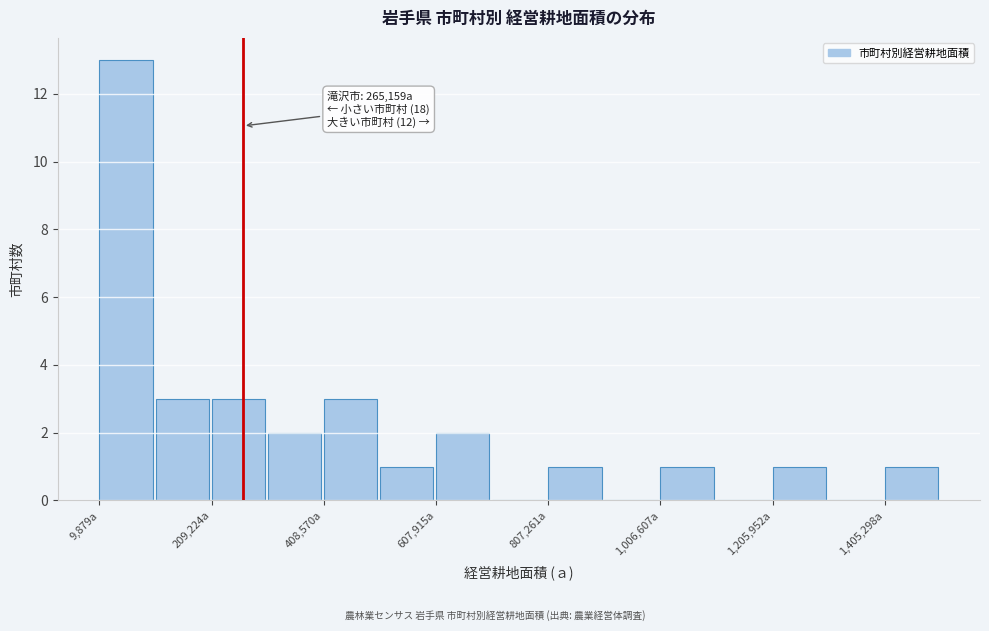

Over which range of the x-axis is the bar tallest?

0 to 100000